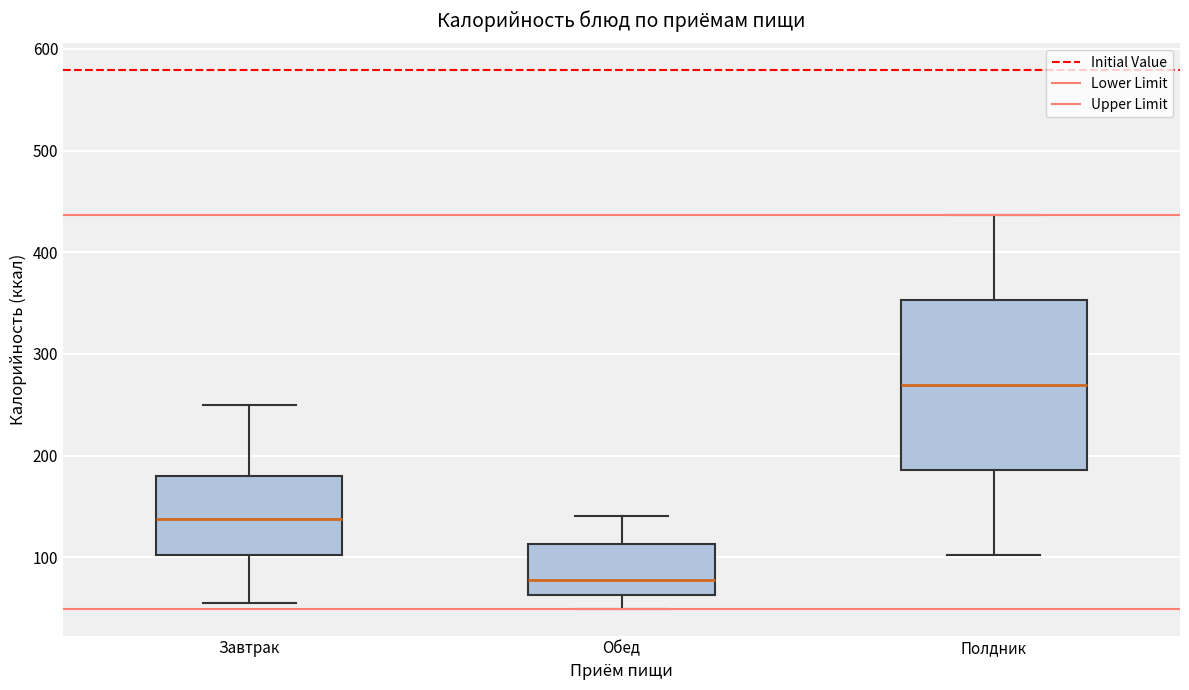

Reading left to right, read every box against the y-axis: the position of its median line, the range the box covers, and the ends of its whiskers. The values are not printed on the chart, so give them approximately, as read against the axis.

Завтрак: median 140, box 100 to 180, whiskers 50 to 250
Обед: median 80, box 60 to 110, whiskers 50 to 140
Полдник: median 270, box 190 to 350, whiskers 100 to 440